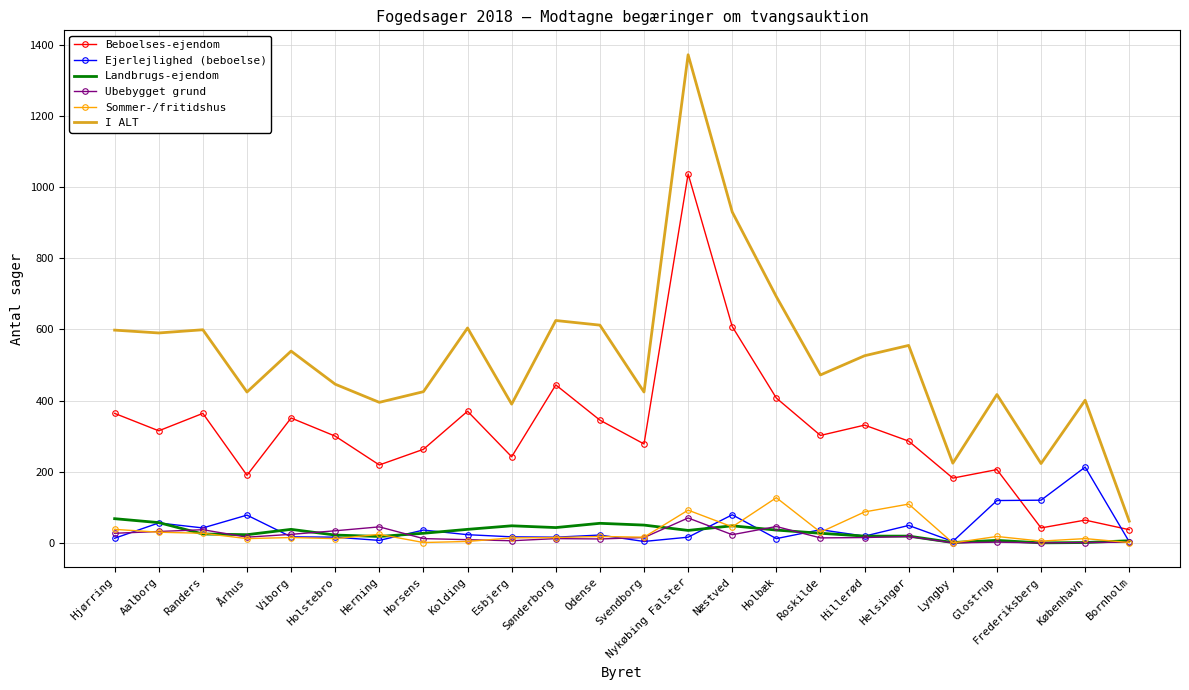

Is the value of Beboelses-ejendom at Bornholm greater than the value of I ALT at Horsens?

No